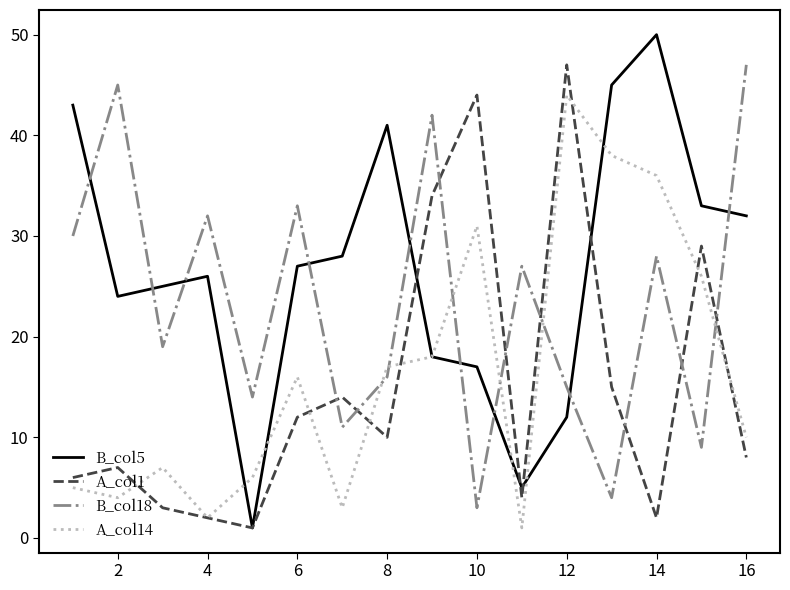

Which series has the largest total across all categories?

B_col5